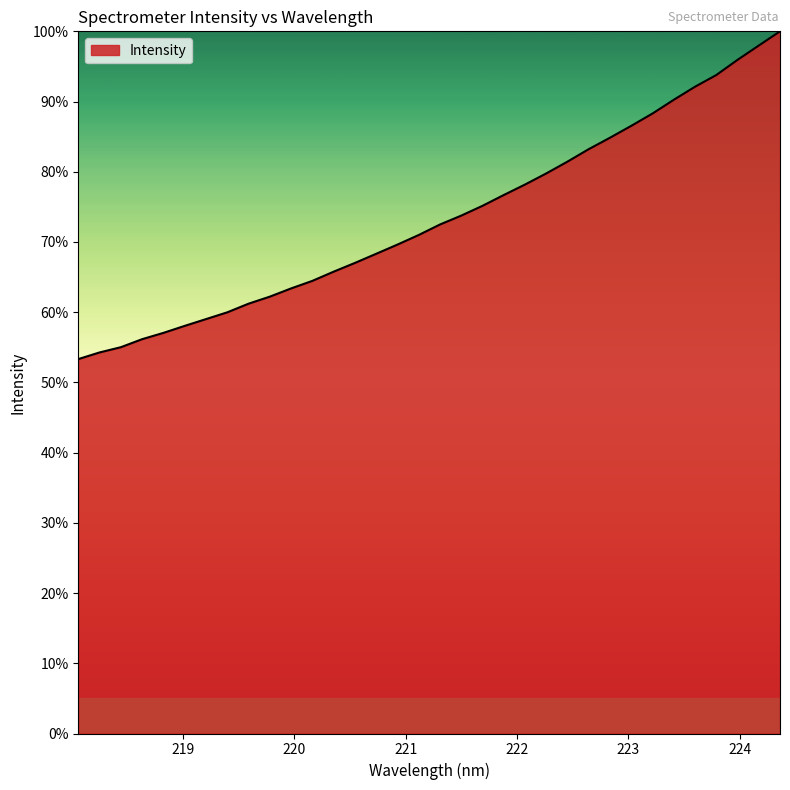

What is the greatest value displayed?

100.0